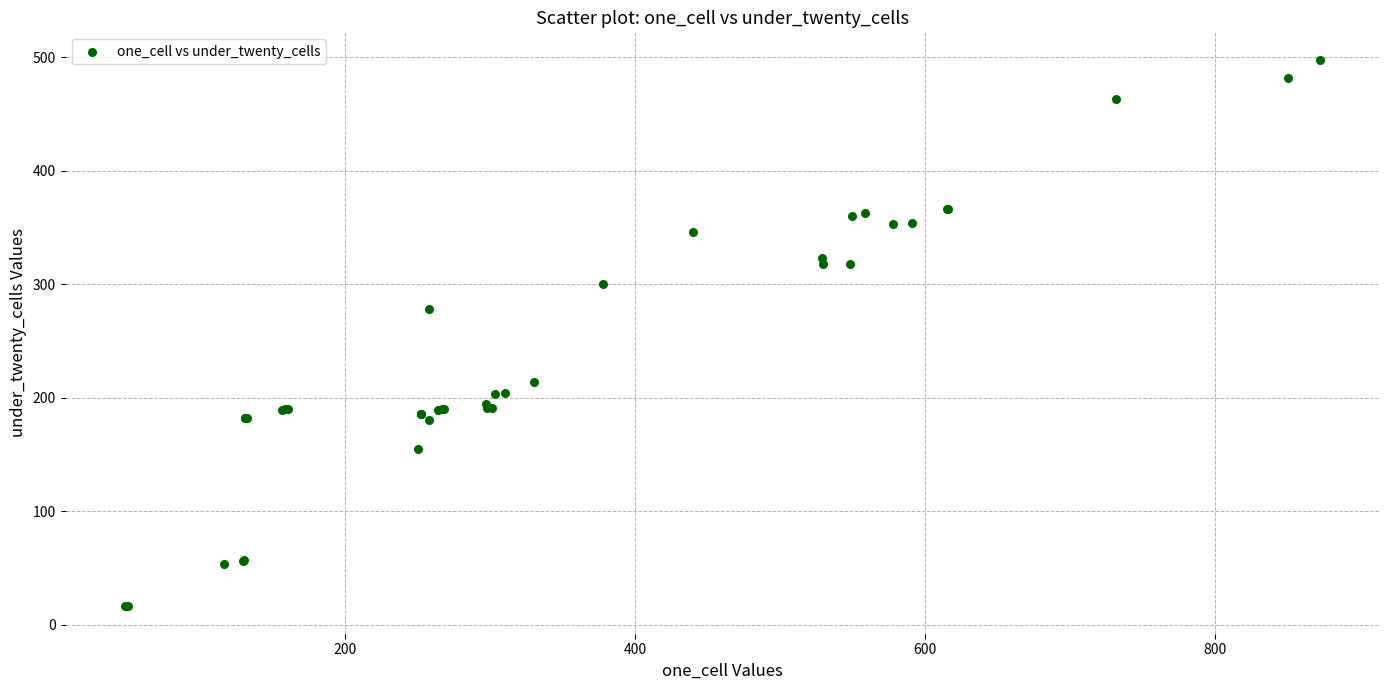

What Y value in the scatter plot is closest to 257?

278